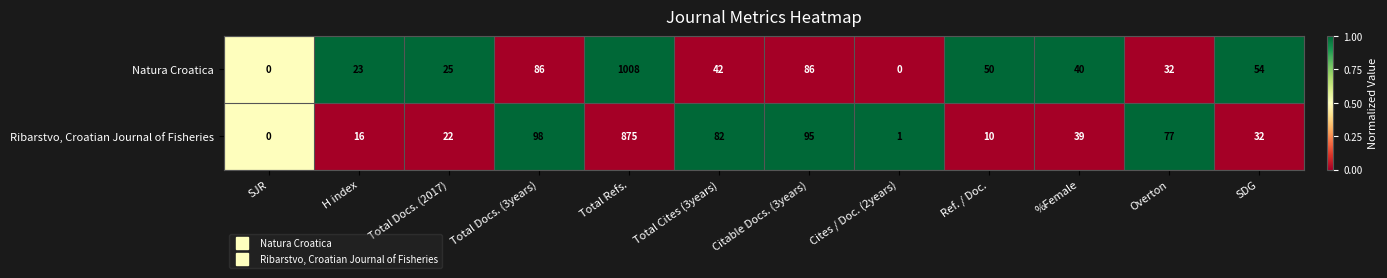

Reading left to right, what are all the values shown in this chart?

Natura Croatica: SJR=0	H index=23	Total Docs. (2017)=25	Total Docs. (3years)=86	Total Refs.=1008	Total Cites (3years)=42	Citable Docs. (3years)=86	Cites / Doc. (2years)=0	Ref. / Doc.=50	%Female=40	Overton=32	SDG=54
Ribarstvo, Croatian Journal of Fisheries: SJR=0	H index=16	Total Docs. (2017)=22	Total Docs. (3years)=98	Total Refs.=875	Total Cites (3years)=82	Citable Docs. (3years)=95	Cites / Doc. (2years)=1	Ref. / Doc.=10	%Female=39	Overton=77	SDG=32